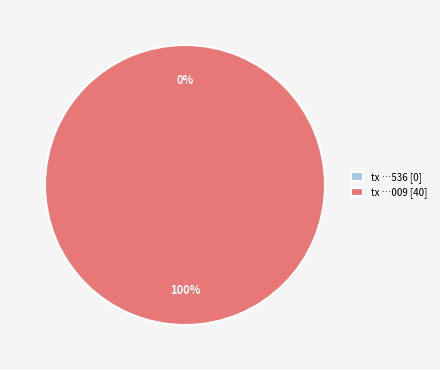

To the nearest percent, what is the difference between the largest and smallest slice percentages?

100%